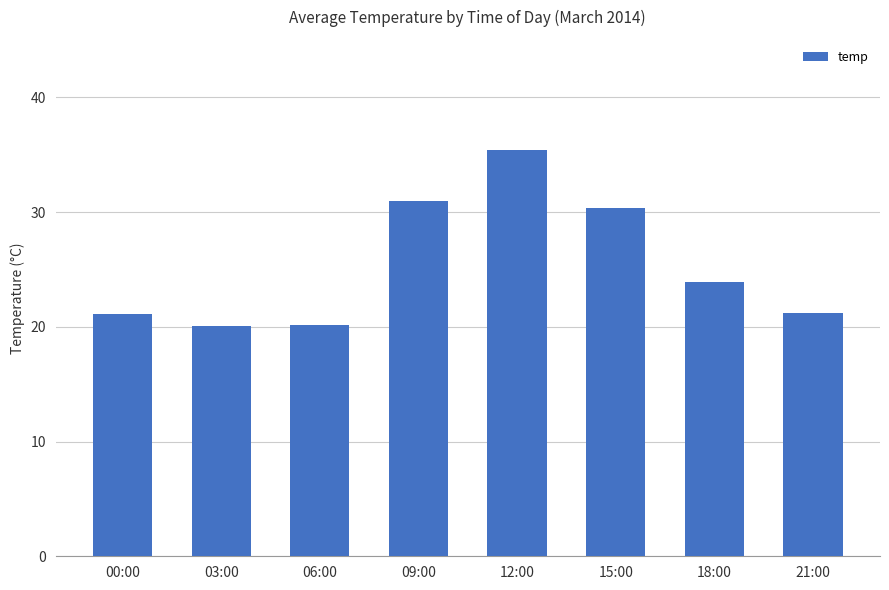

What position from the left is 21:00?

8